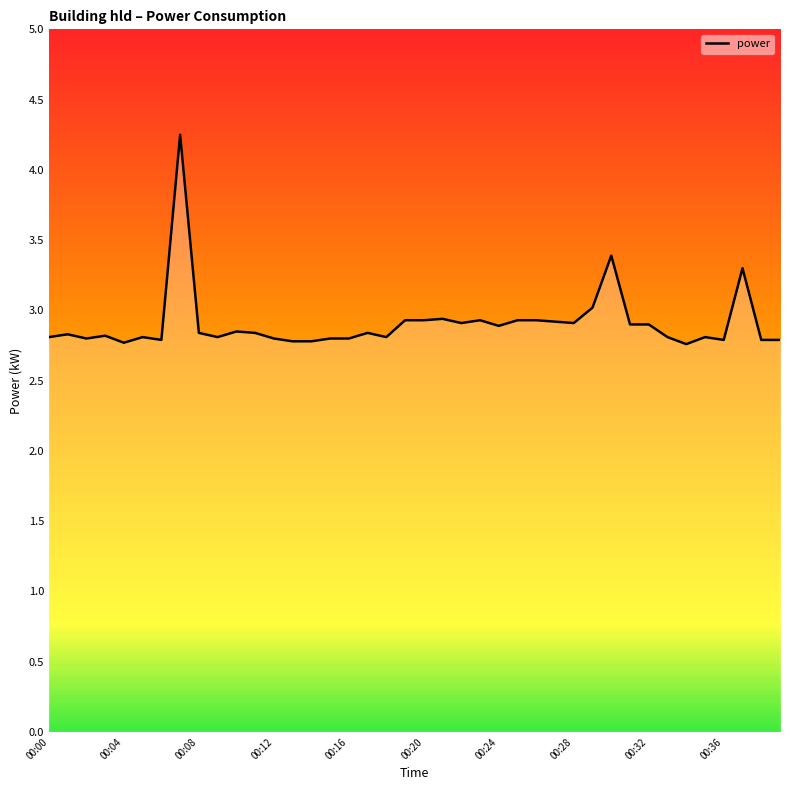

What is the difference between the maximum and minimum values?

1.5